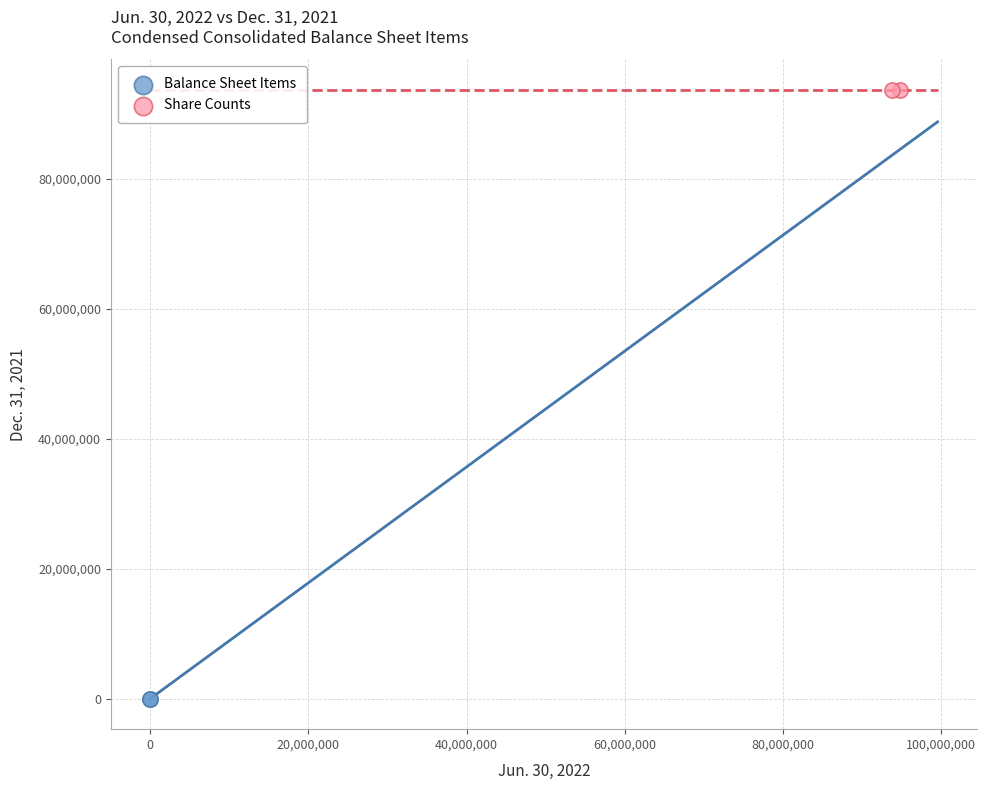

What are all the series names shown in the legend?

Balance Sheet Items, Share Counts